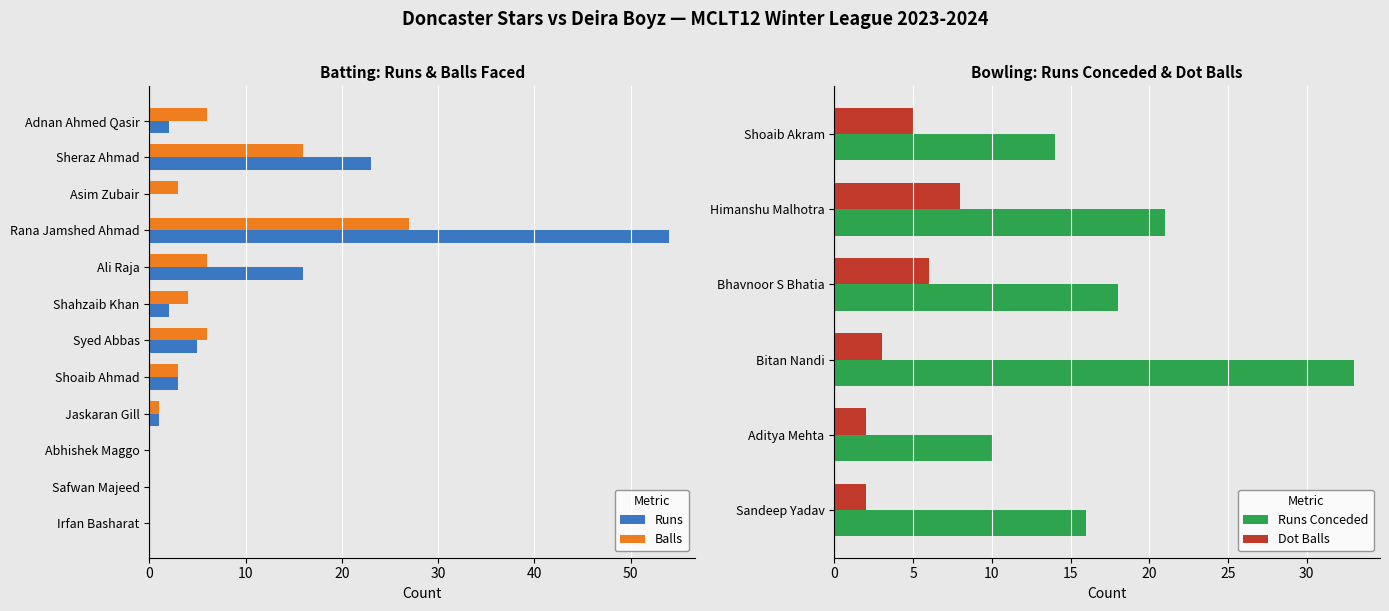

What is the sum of the Doncaster Stars (Runs) values at Sheraz Ahmad and Jaskaran Gill?

24